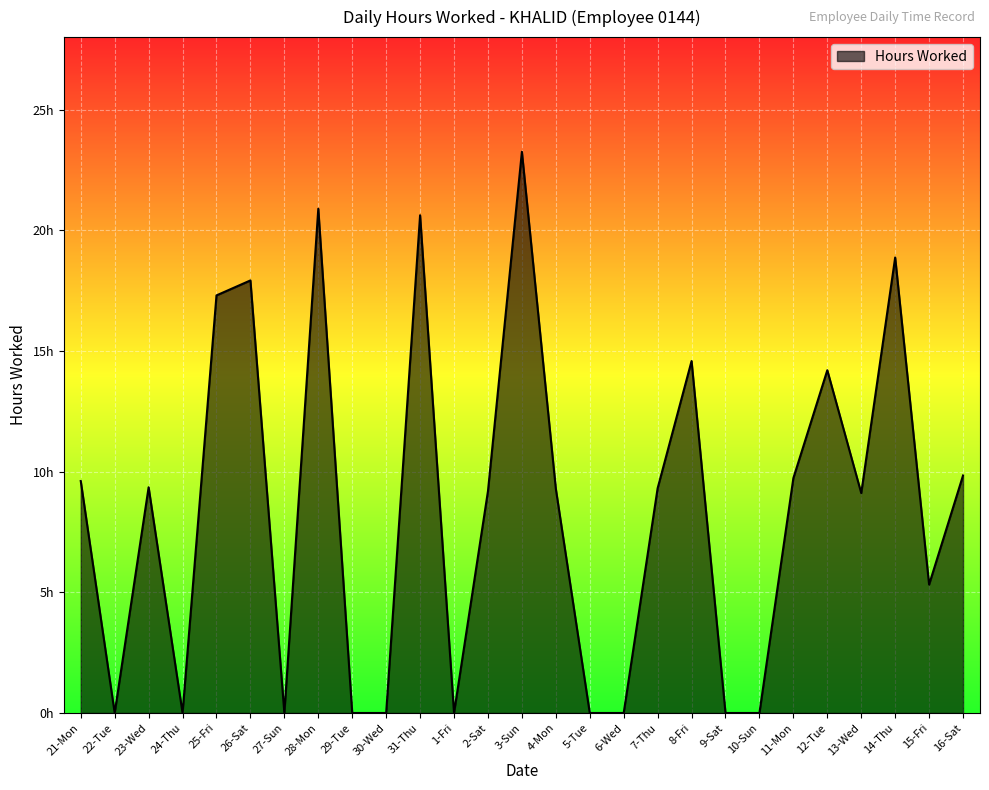

List the labels in order of value, smallest first.

22-Tue, 24-Thu, 27-Sun, 29-Tue, 30-Wed, 1-Fri, 5-Tue, 6-Wed, 9-Sat, 10-Sun, 15-Fri, 13-Wed, 2-Sat, 4-Mon, 7-Thu, 23-Wed, 21-Mon, 11-Mon, 16-Sat, 12-Tue, 8-Fri, 25-Fri, 26-Sat, 14-Thu, 31-Thu, 28-Mon, 3-Sun